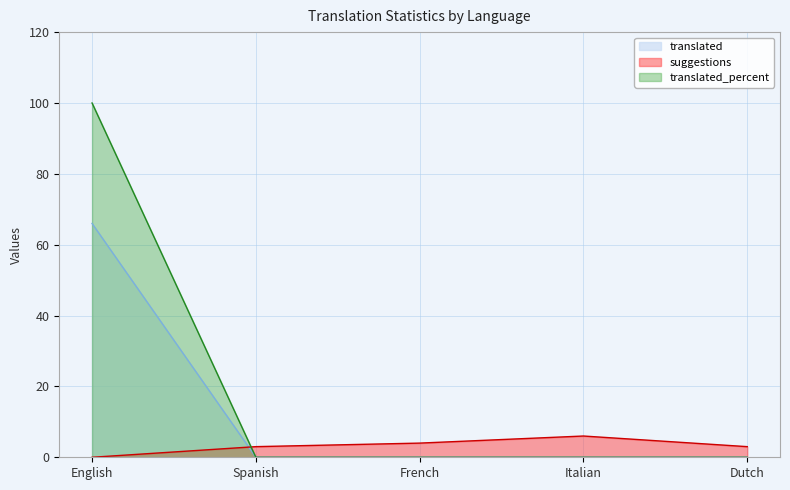

What is the average value of the suggestions series?

3